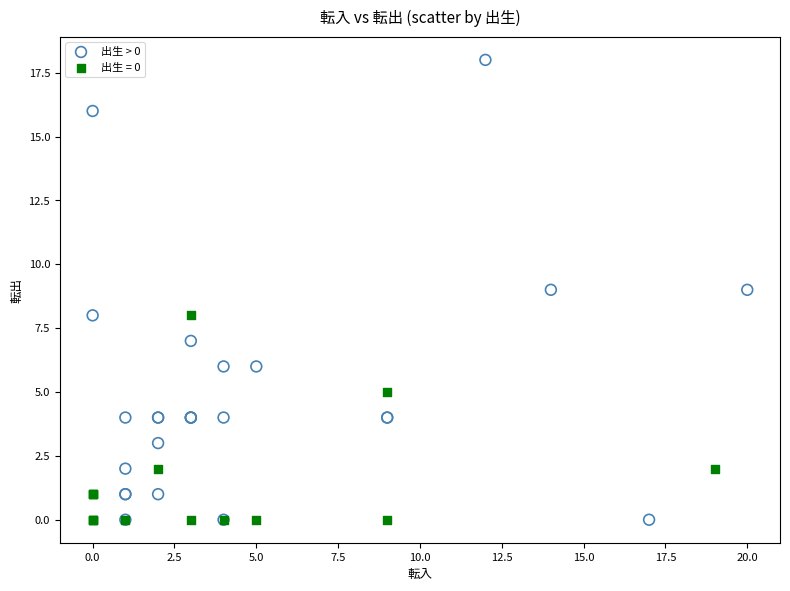

Which series contains the highest Y value?

出生 > 0